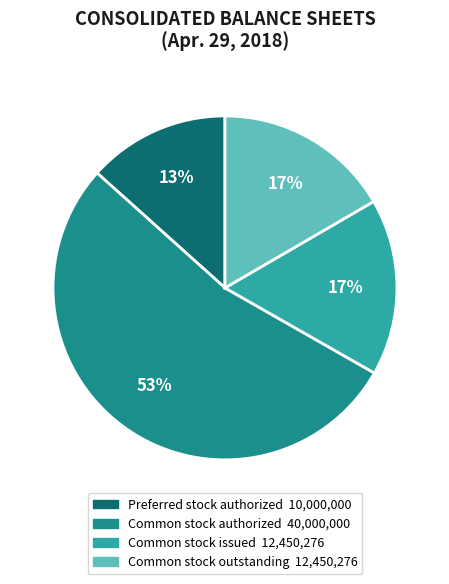

Is there any slice that represents more than half of the pie?

Yes